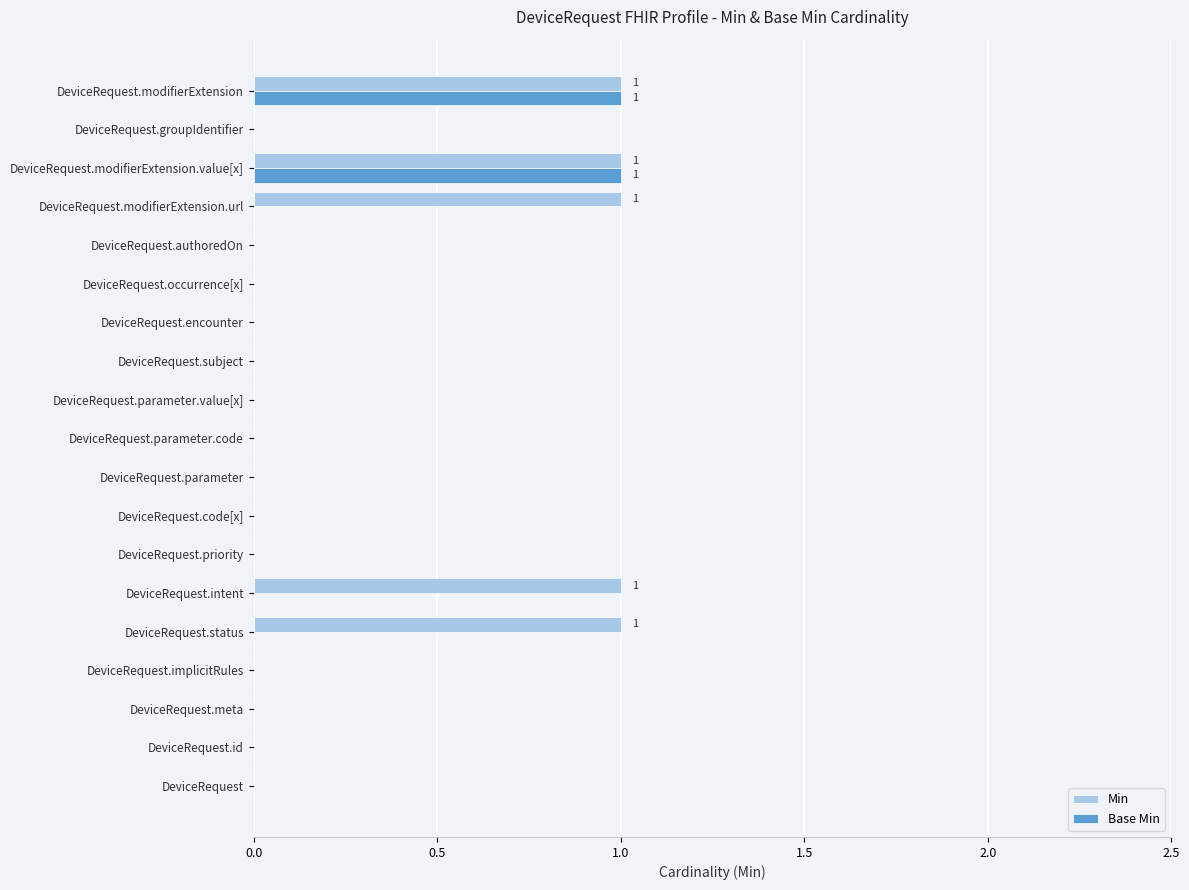

Is the value of Base Min at DeviceRequest.modifierExtension.value[x] greater than the value of Min at DeviceRequest.groupIdentifier?

Yes